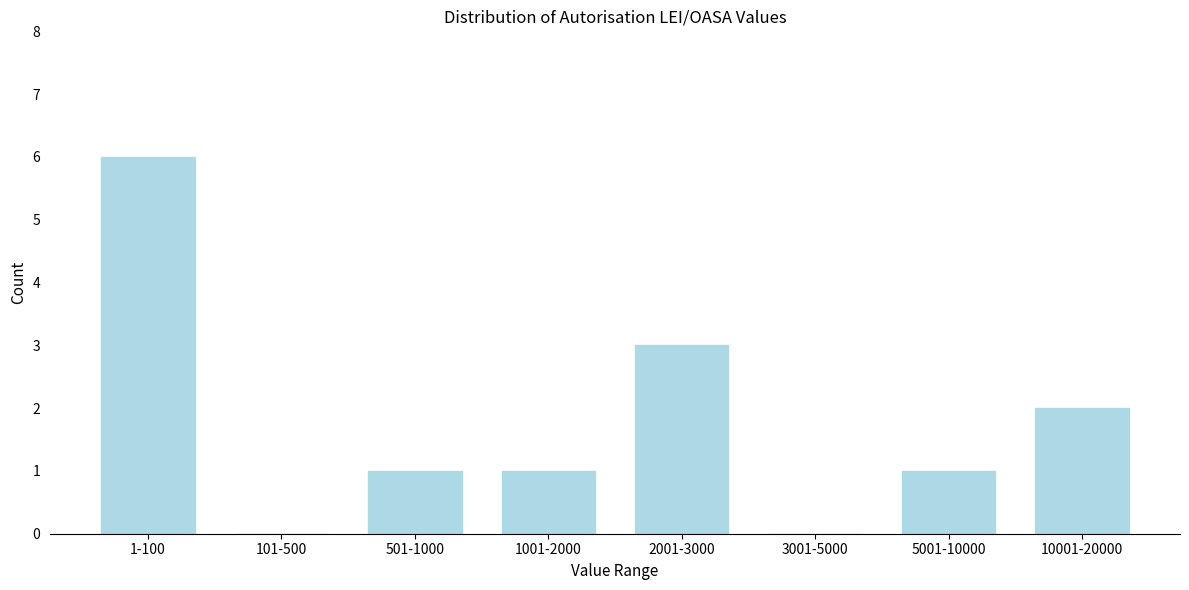

Reading right to left, extract all data points from this chart.

10001-20000=2	5001-10000=1	3001-5000=0	2001-3000=3	1001-2000=1	501-1000=1	101-500=0	1-100=6